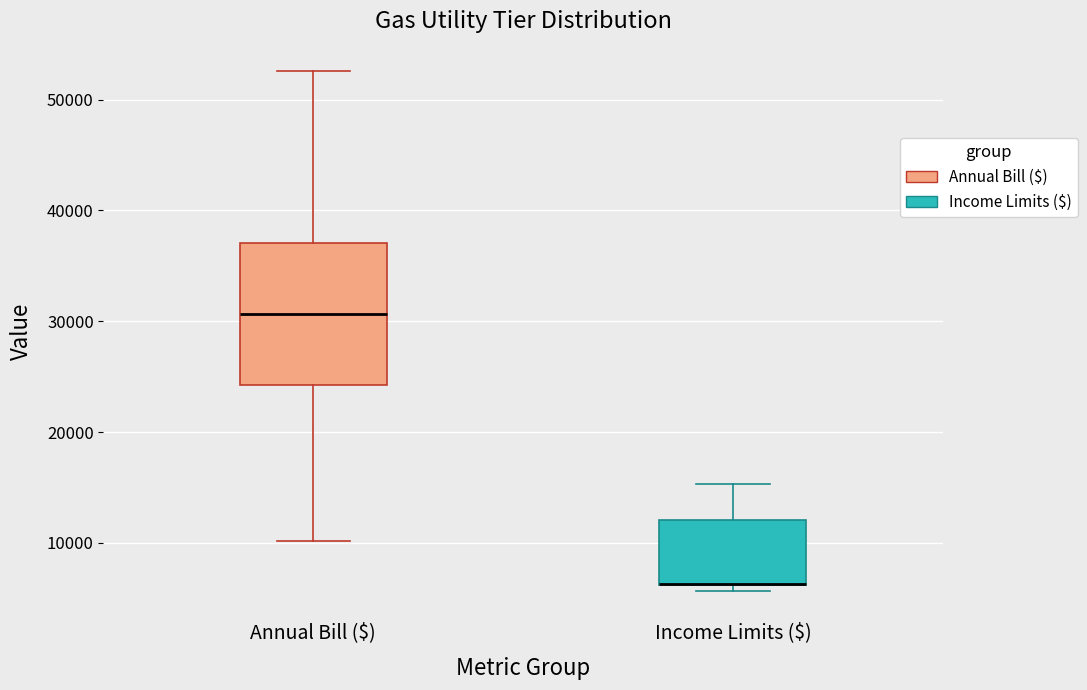

Where is the upper edge of the box for Annual Bill ($) on the y-axis? The values are not printed on the chart, so give them approximately, as read against the axis.

37000